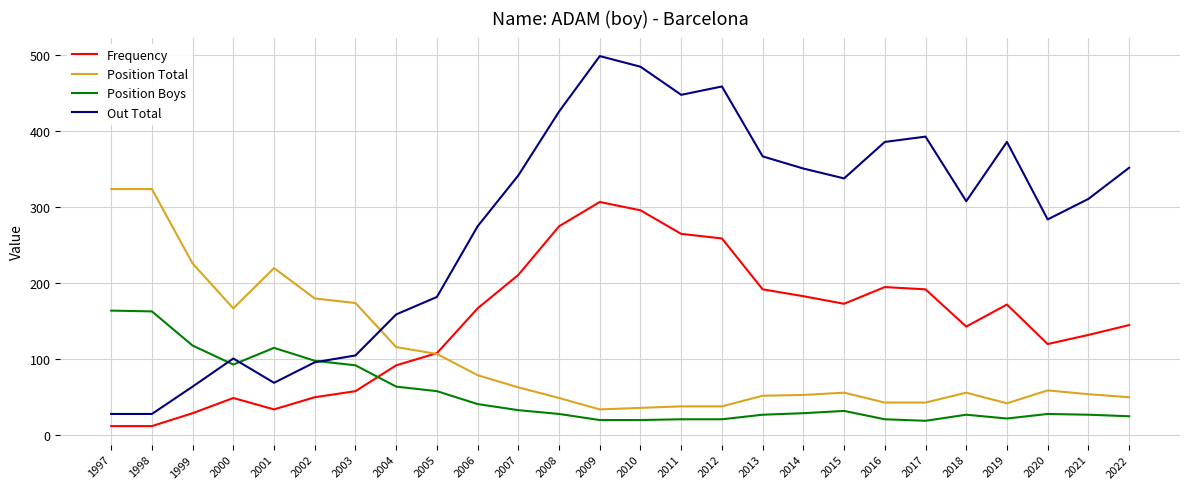

What is the lowest value of the Frequency series?

12